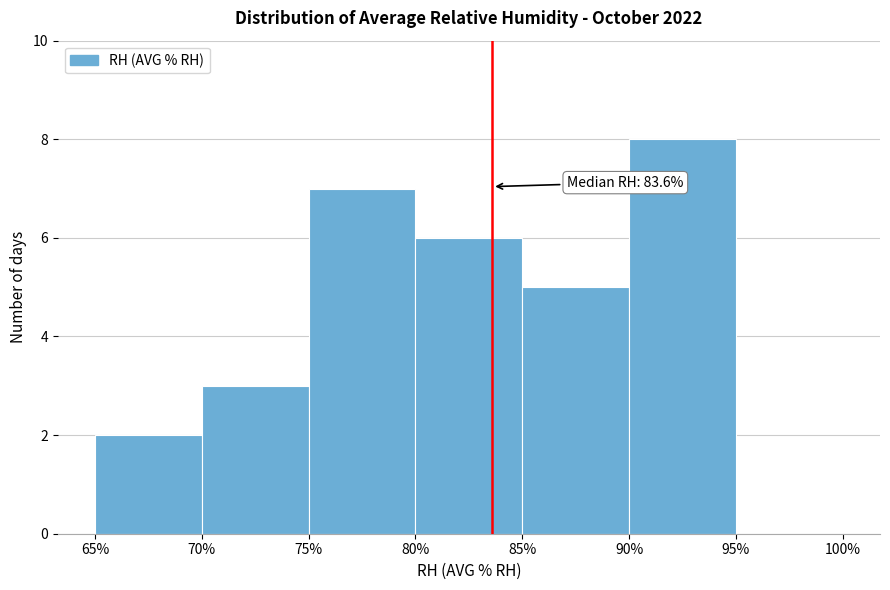

Over which range of the x-axis is the bar tallest?

90% to 95%